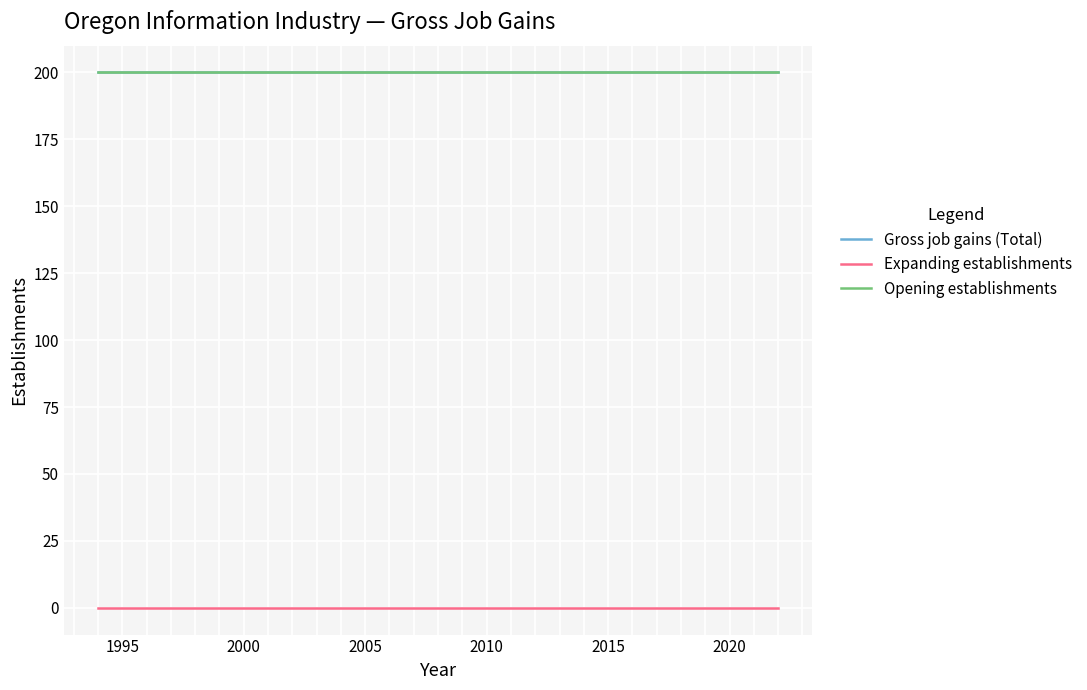

Does the chart have visible grid lines?

Yes